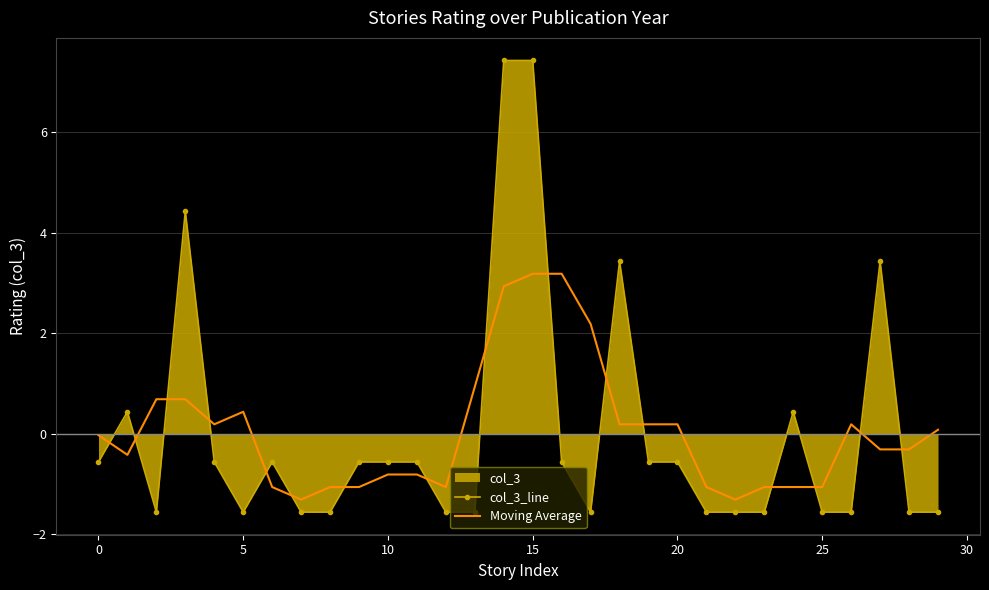

Which series ends up on top after the final intersection of Moving Average and col_3_line?

Moving Average